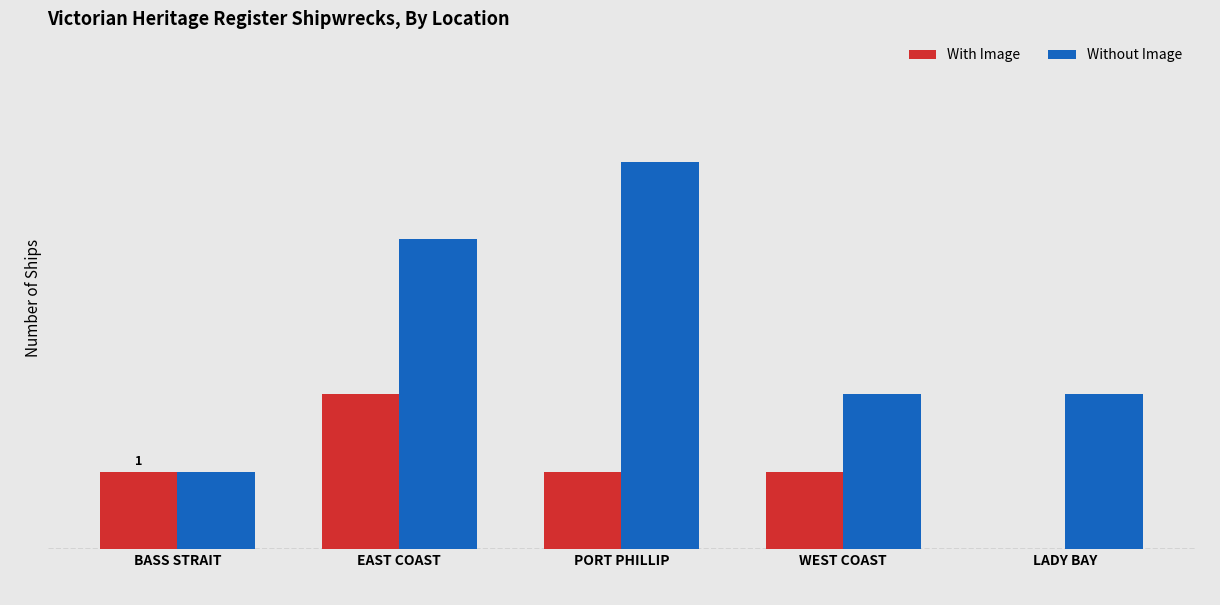

Is it true that Without Image equals 6 at EAST COAST?

False